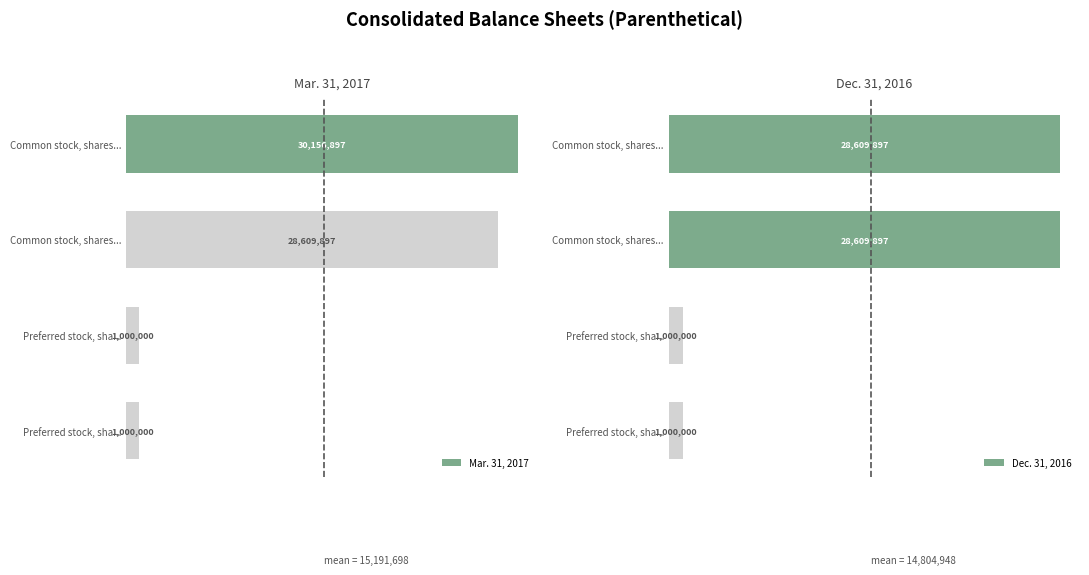

Count the Dec. 31, 2016 values in the range 1000000 to 28609897.

4